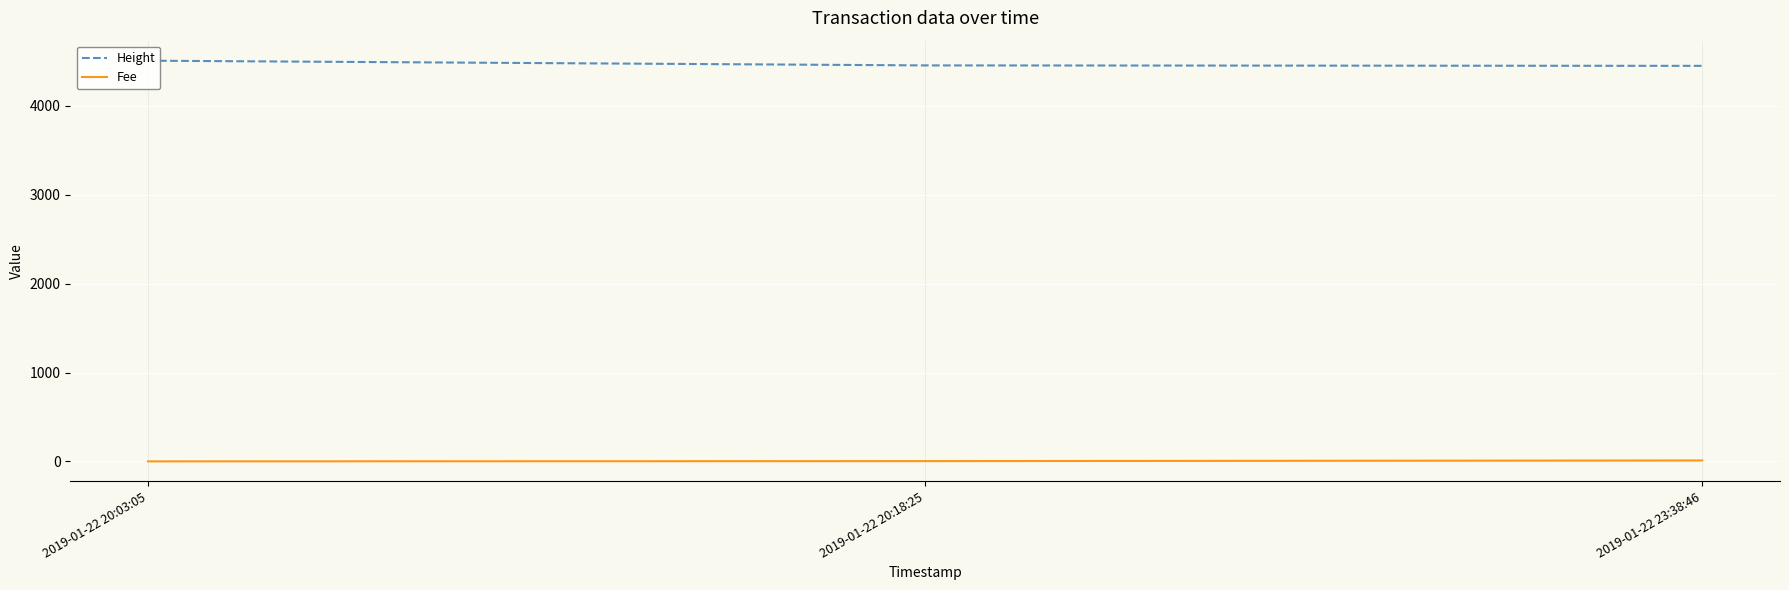

What is the spread (max minus min) of values at 2019-01-22 20:03:05?

4508.9